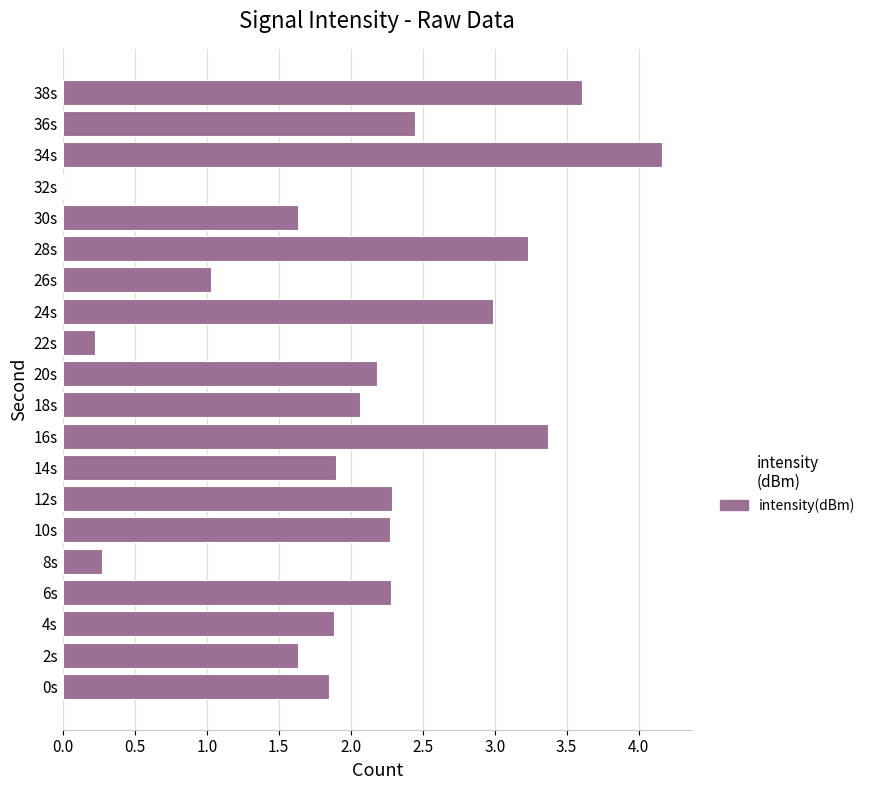

How many data points are above 2?

11